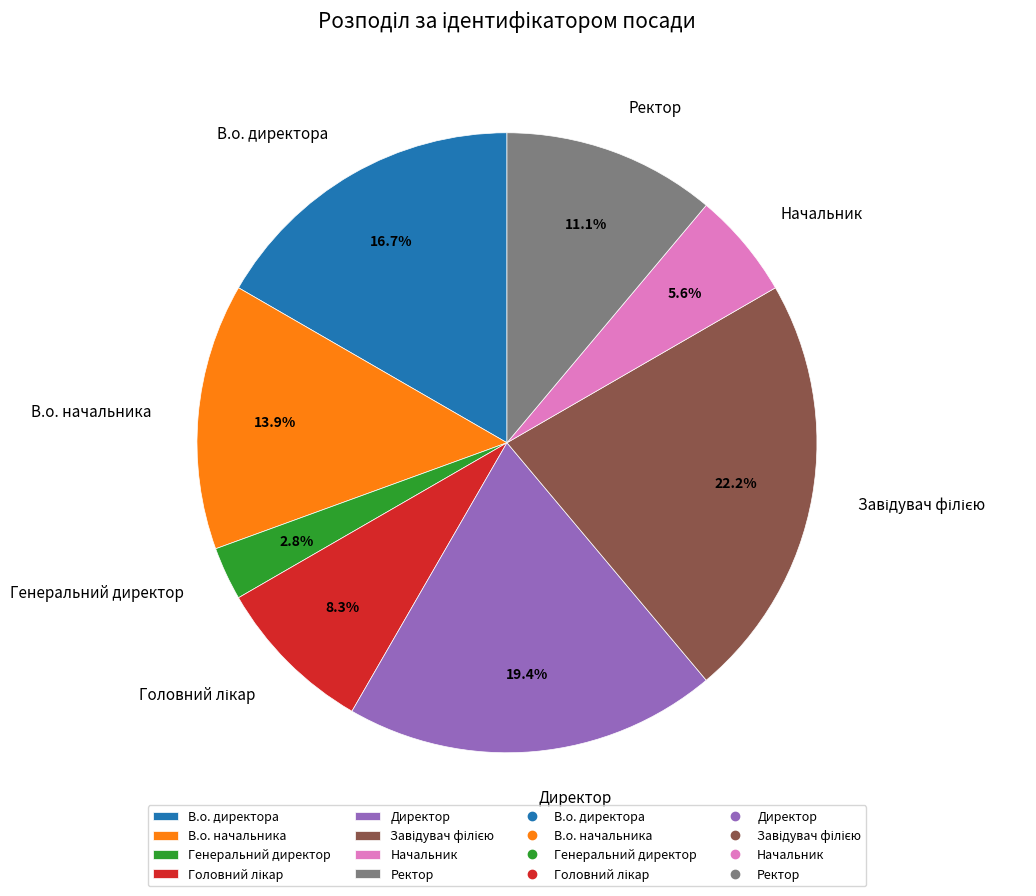

What percentage is the Генеральний директор slice, to the nearest percent?

3%